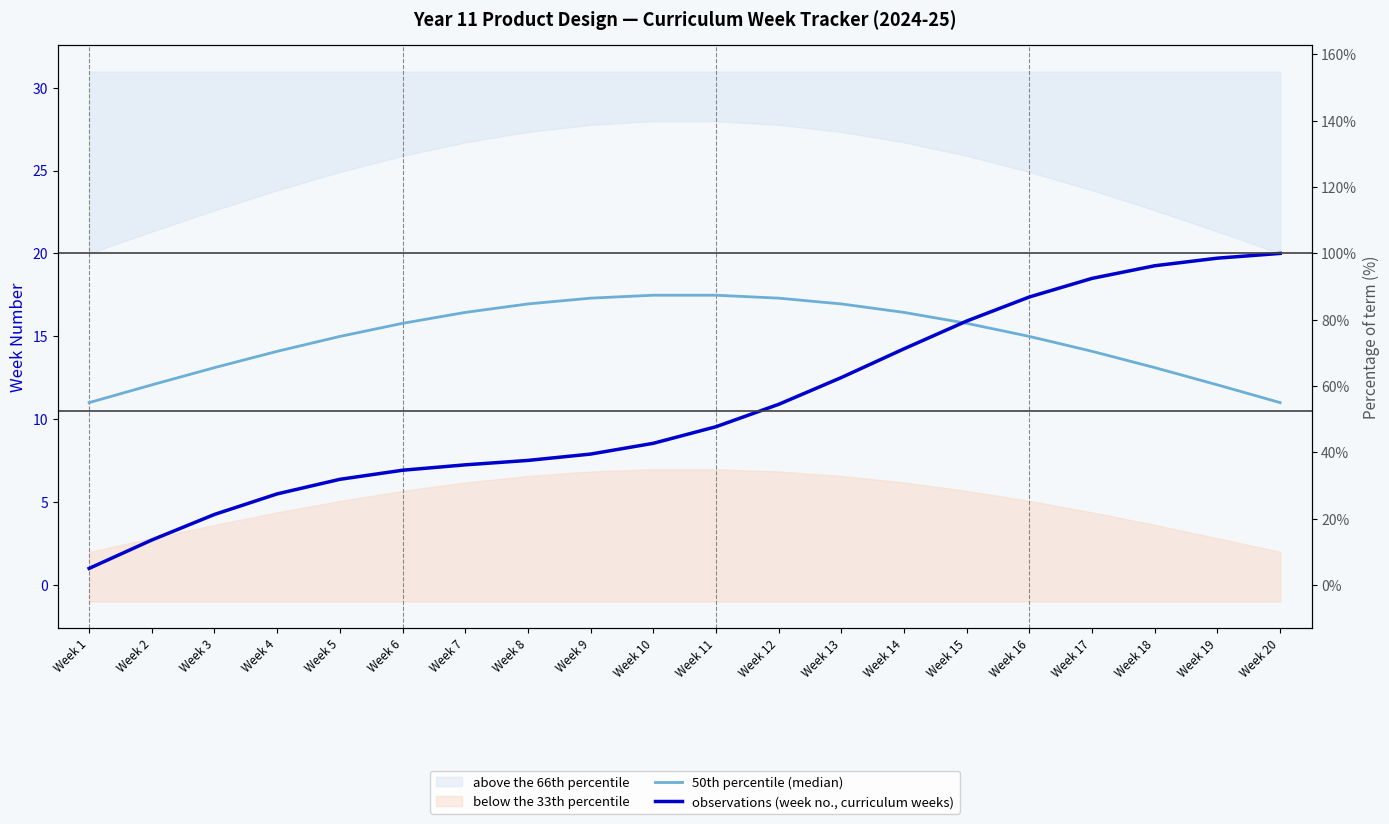

How many lines are shown in the chart?

2